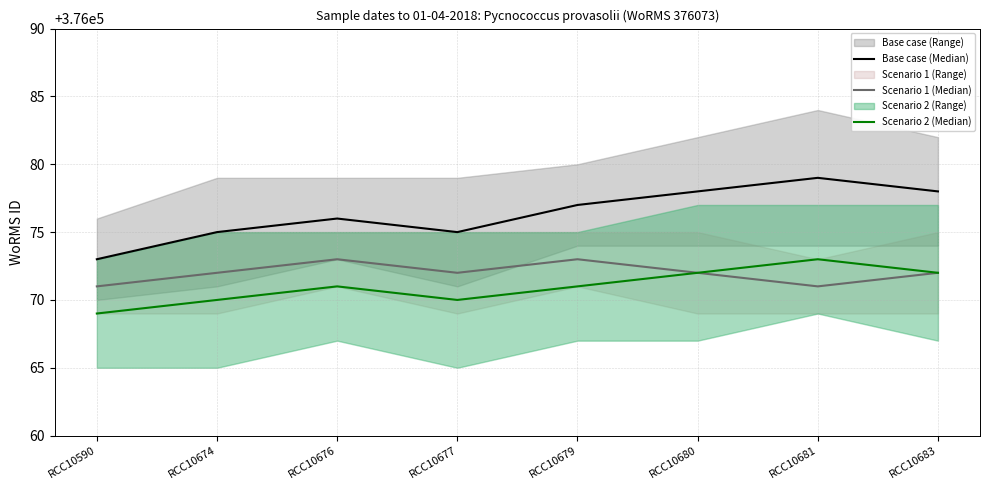

What is the value of the Scenario 2 (Median) point at the 8th from the left?

376072